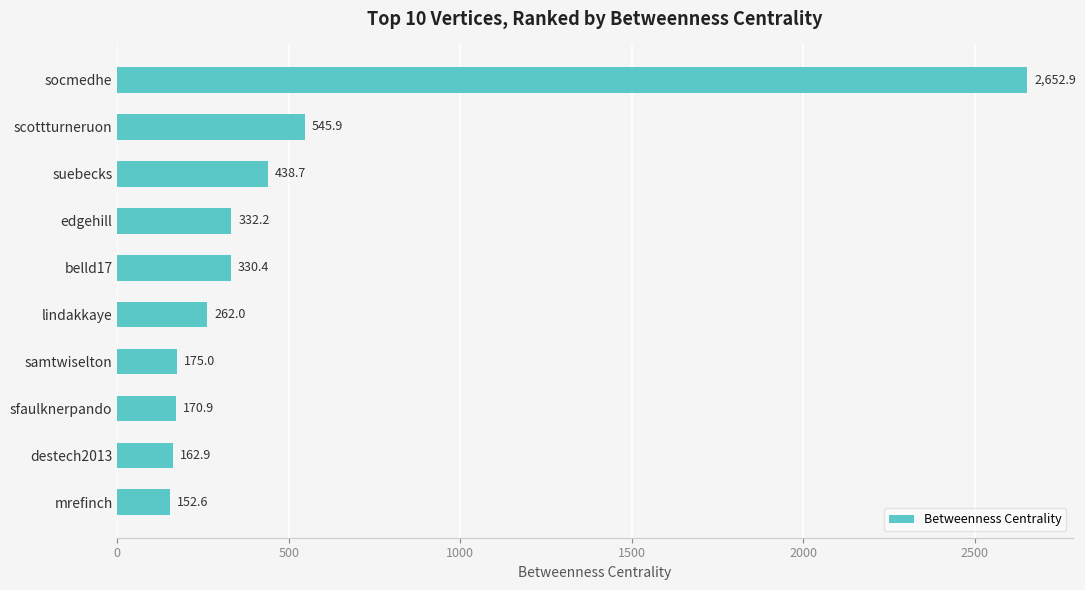

Reading top to bottom, extract all data points from this chart.

socmedhe=2652.9	scottturneruon=545.9	suebecks=438.7	edgehill=332.2	belld17=330.4	lindakkaye=262.0	samtwiselton=175.0	sfaulknerpando=170.9	destech2013=162.9	mrefinch=152.6